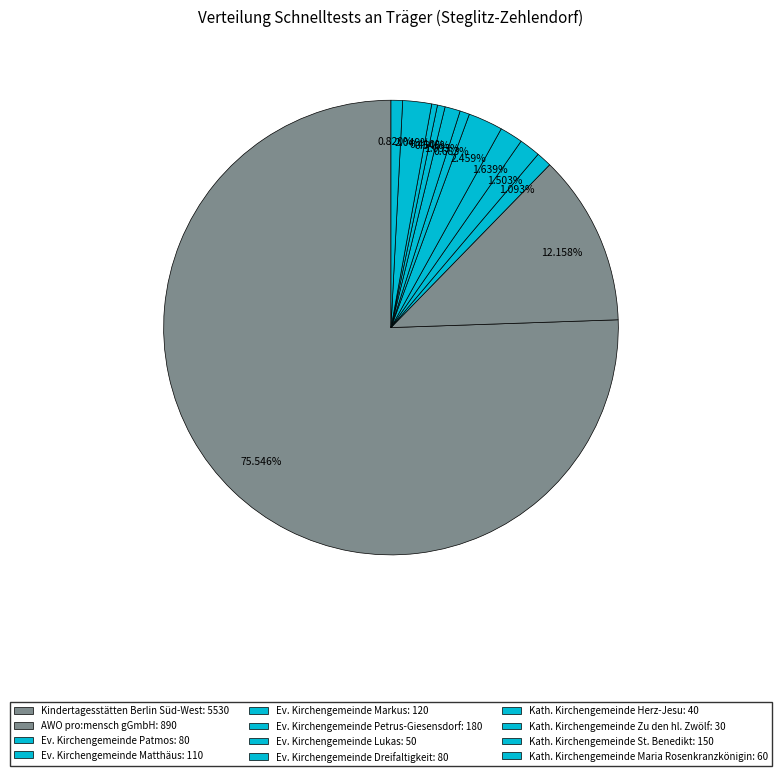

To the nearest percent, what is the average slice percentage?

8%